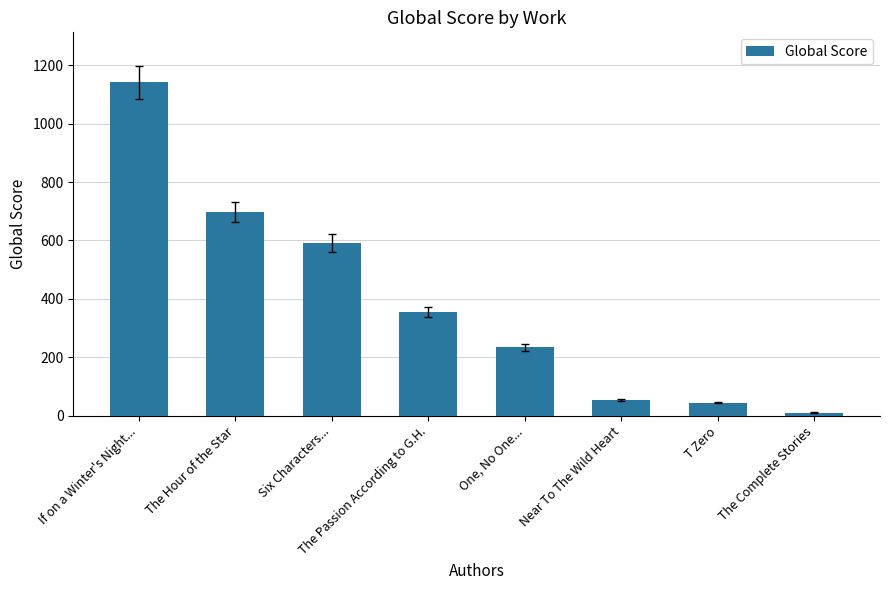

The value at The Passion According to G.H. is 356. True or false?

True